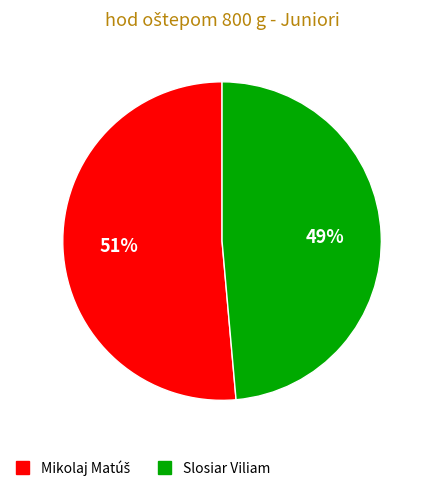

Count the number of slices in the pie.

2